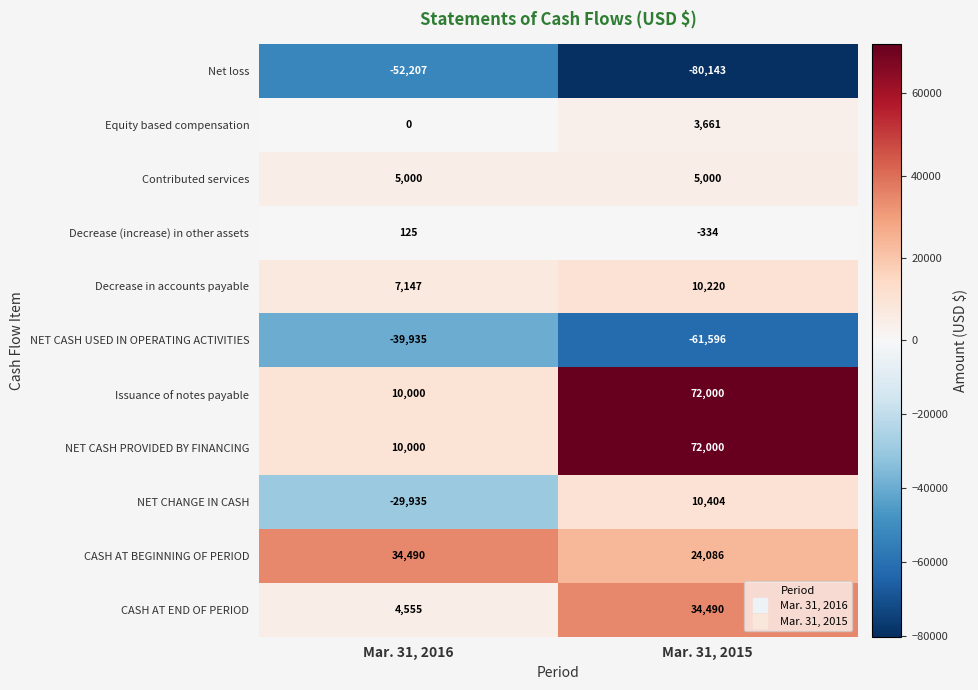

What is the difference between the Net loss values at Mar. 31, 2015 and Mar. 31, 2016?

27936